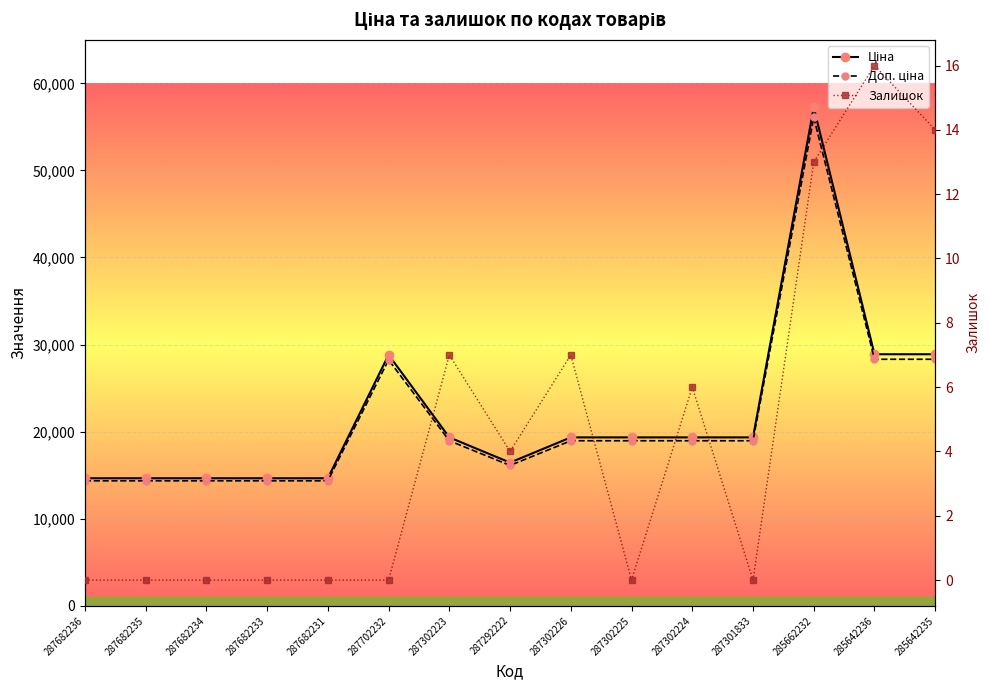

Reading left to right, what are all the values shown in this chart?

Ціна: 287682236=14649.6	287682235=14649.6	287682234=14649.6	287682233=14649.6	287682231=14649.6	287702232=28821.8	287302223=19343.1	287292222=16448.2	287302226=19343.1	287302225=19343.1	287302224=19343.1	287301833=19343.1	285662232=57235.5	285642236=28890.3	285642235=28890.3
Доп. ціна: 287682236=14356.6	287682235=14356.6	287682234=14356.6	287682233=14356.6	287682231=14356.6	287702232=28245.3	287302223=18956.2	287292222=16119.2	287302226=18956.2	287302225=18956.2	287302224=18956.2	287301833=18956.2	285662232=56090.8	285642236=28312.5	285642235=28312.5
Залишок: 287682236=0.0	287682235=0.0	287682234=0.0	287682233=0.0	287682231=0.0	287702232=0.0	287302223=7.0	287292222=4.0	287302226=7.0	287302225=0.0	287302224=6.0	287301833=0.0	285662232=13.0	285642236=16.0	285642235=14.0